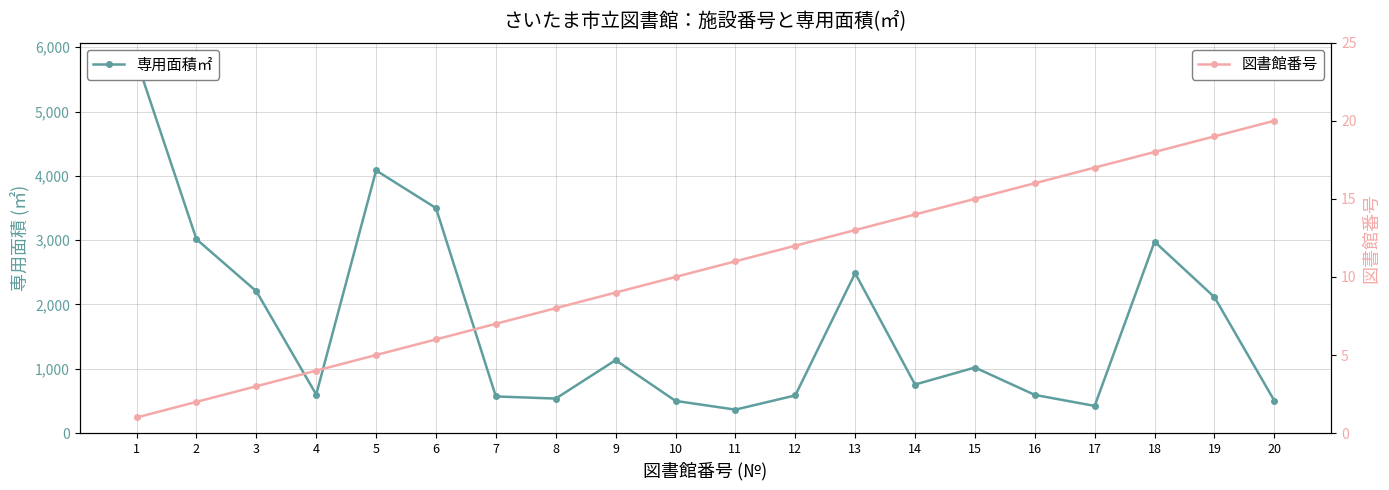

Rank the series by their average value, from lowest to highest.

図書館番号, 専用面積㎡